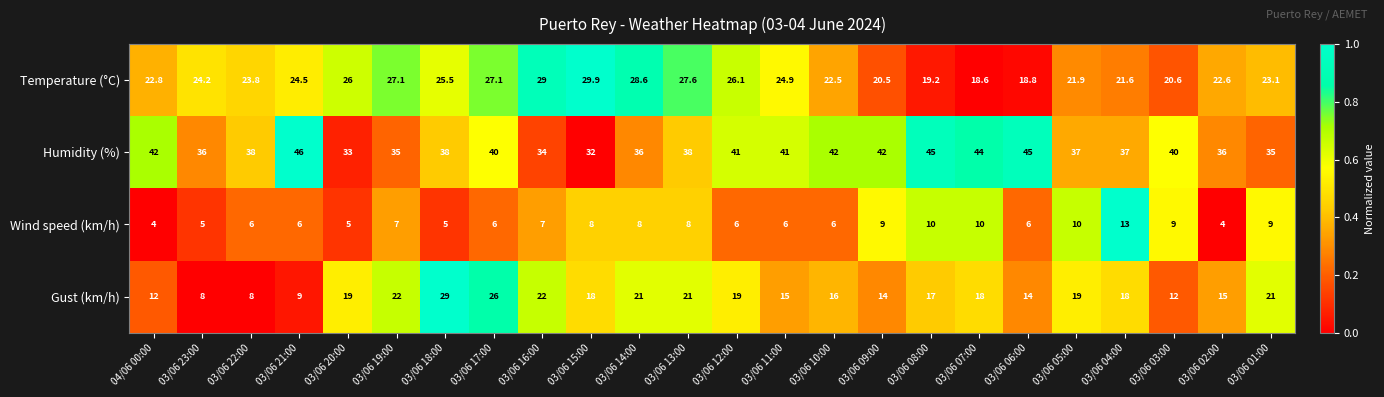

What is the difference between the highest and lowest values at 03/06 19:00?

28.0